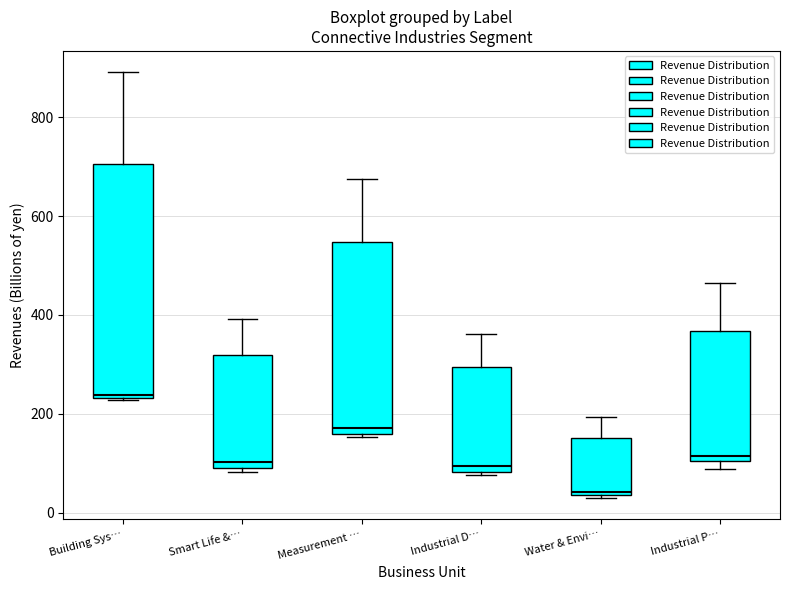

Which box has the highest median line?

Building Sys…